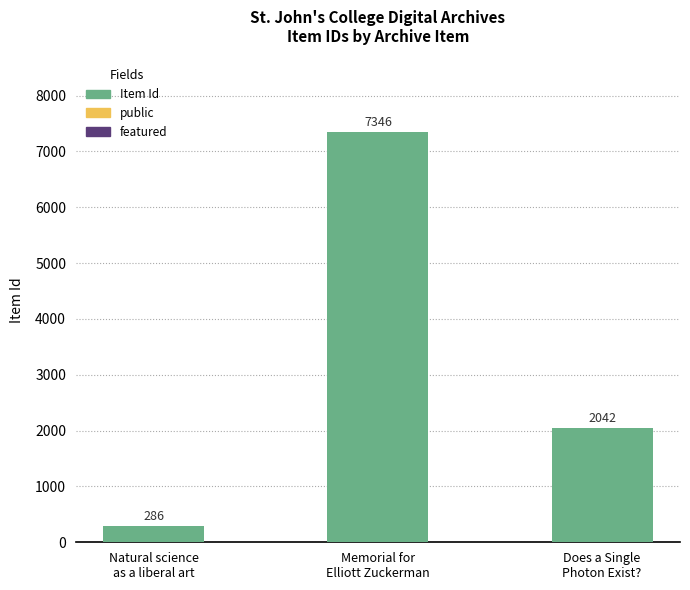

How many bars are there in total?

3